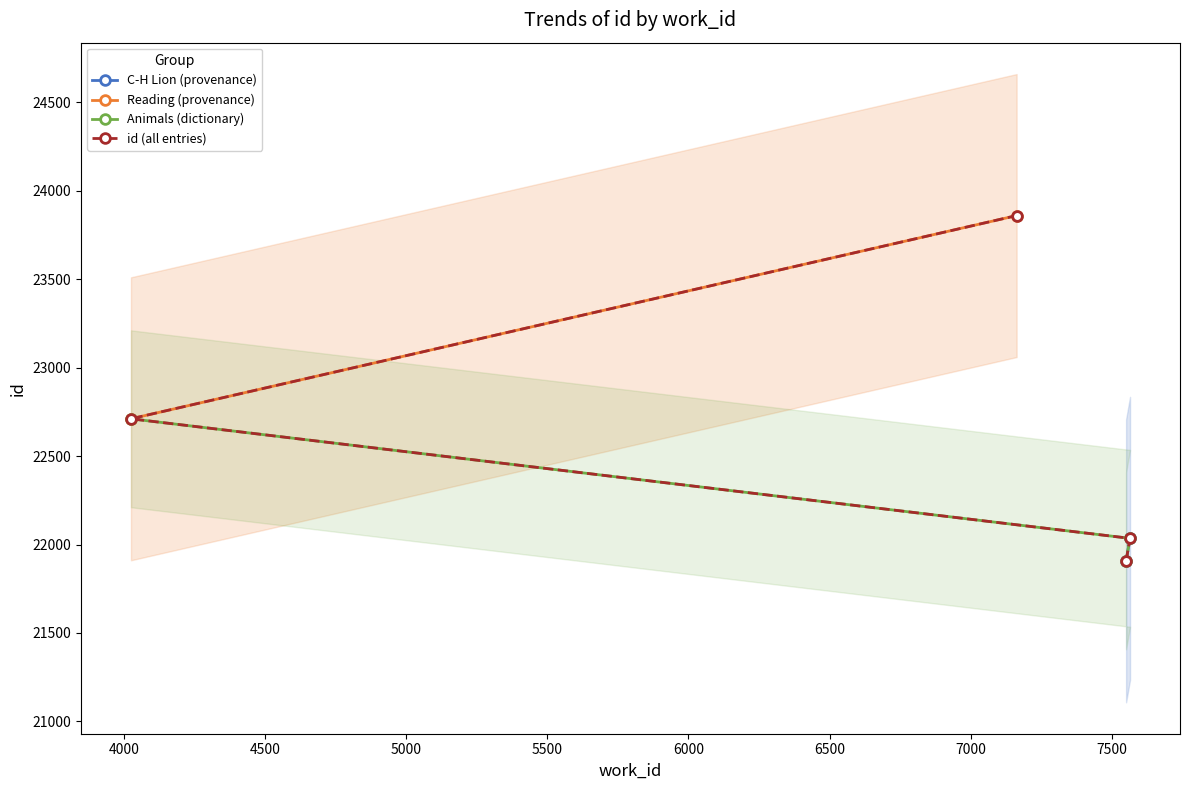

Reading left to right, transcribe all the data shown in this chart.

7551=21908	7565=22035	4024=22711	7163=23860